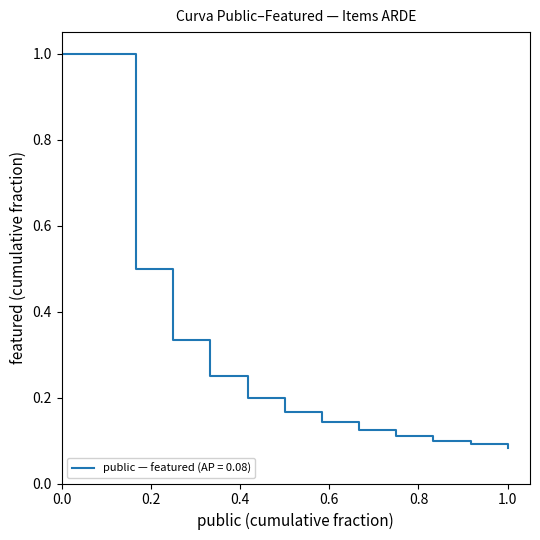

What is the greatest value displayed?

1.0